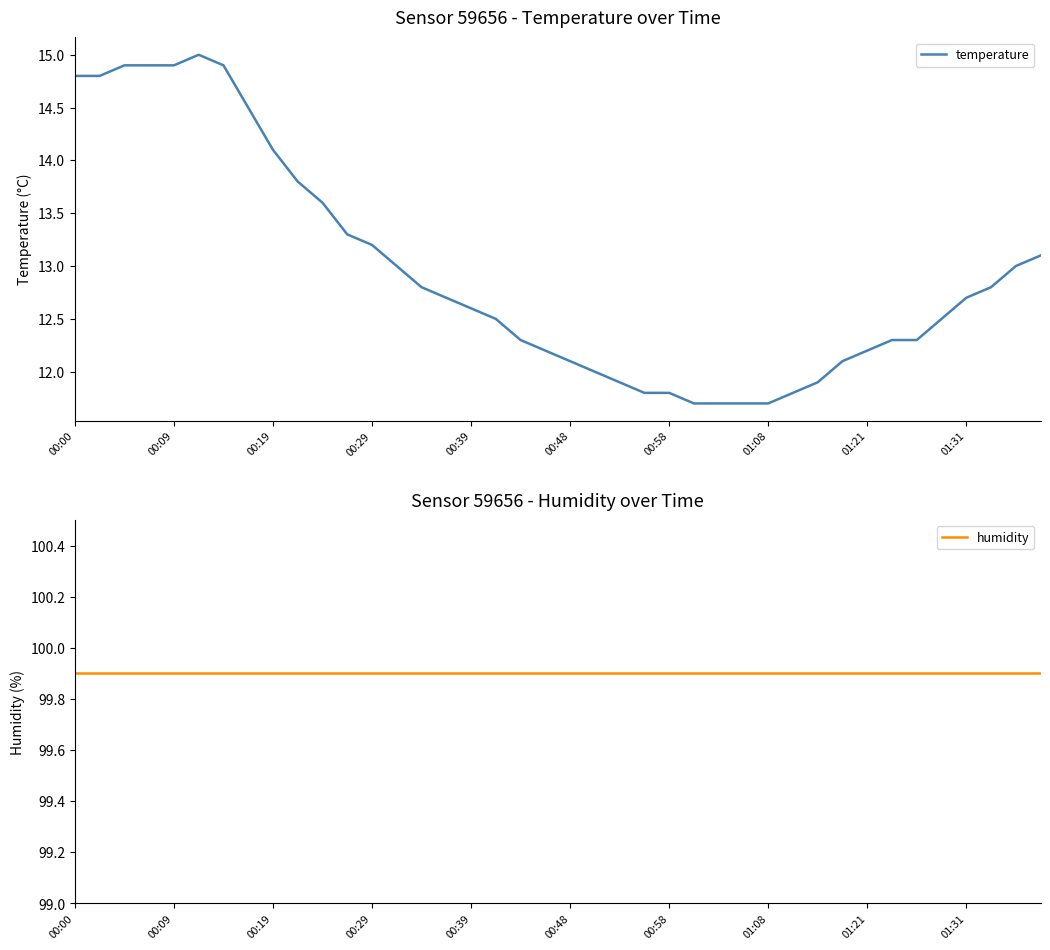

True or false: humidity and temperature intersect in this chart.

False